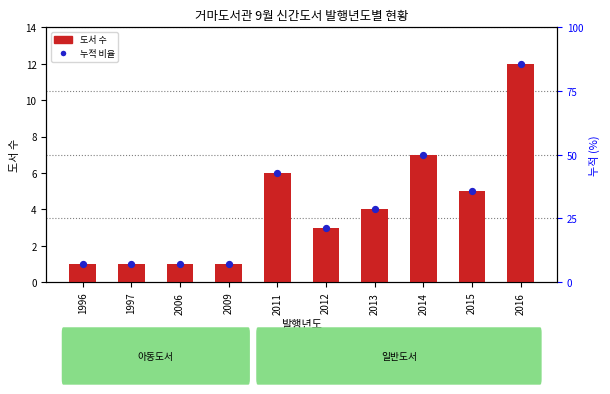

At how many categories does at least one series exceed 9?

1